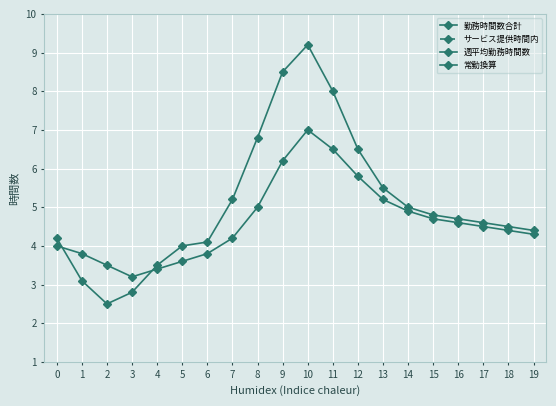

How many lines are shown in the chart?

4